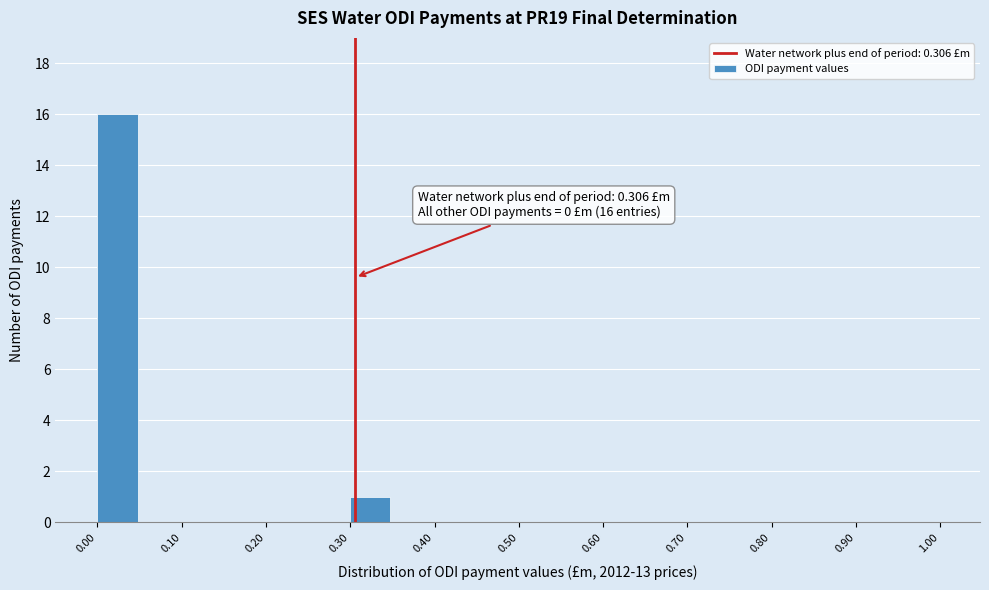

Which range on the x-axis has the tallest bar?

0.00 to 0.05